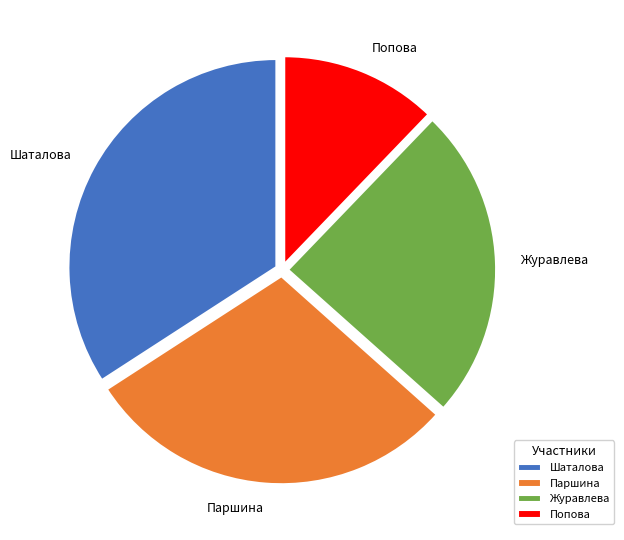

The Журавлева slice represents 24% of the pie. True or false?

True